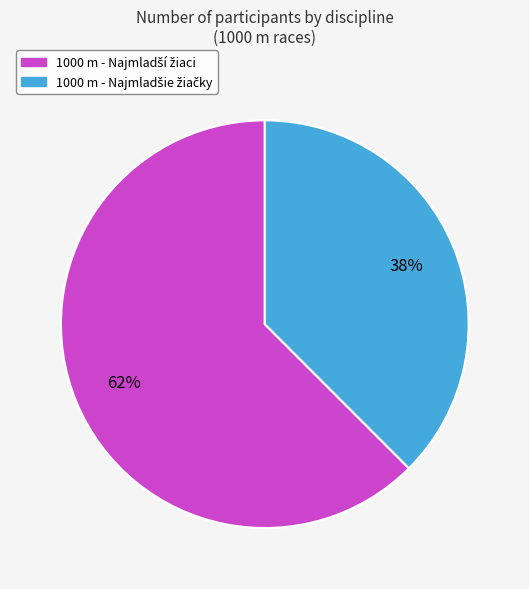

To the nearest percent, what is the average slice percentage?

50%